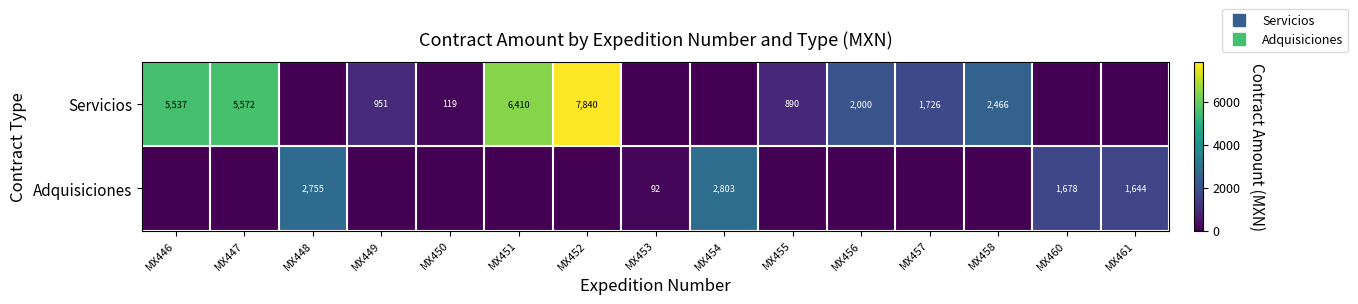

True or false: Servicios has a value of 890.0 at MX455.

True